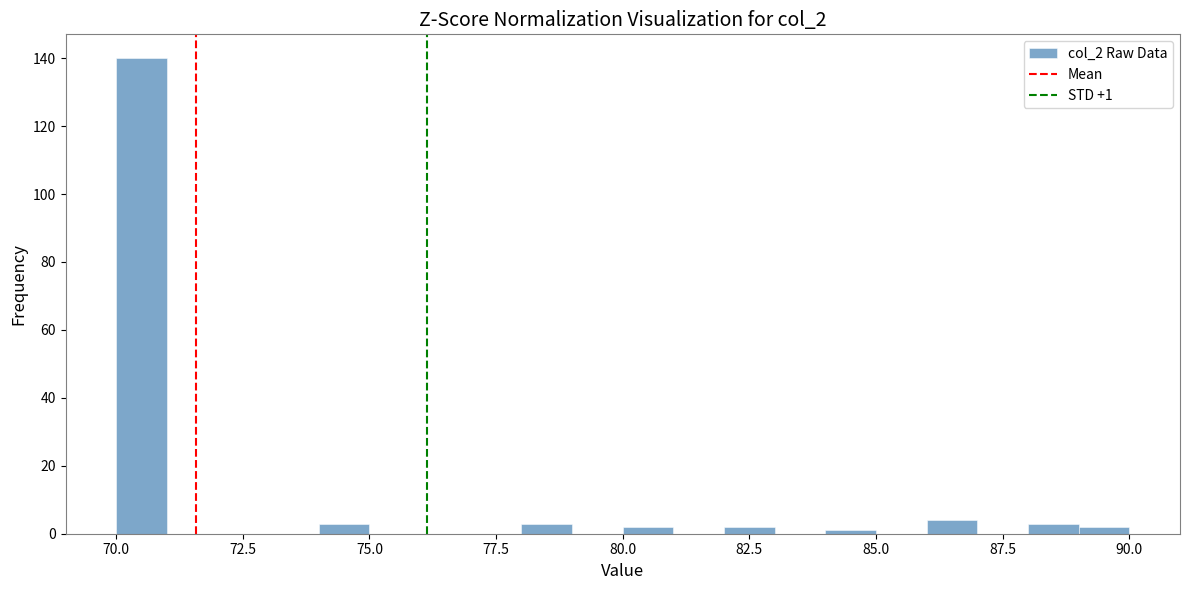

Read against the x-axis, roughly where is the centre of the tallest bar?

70.5